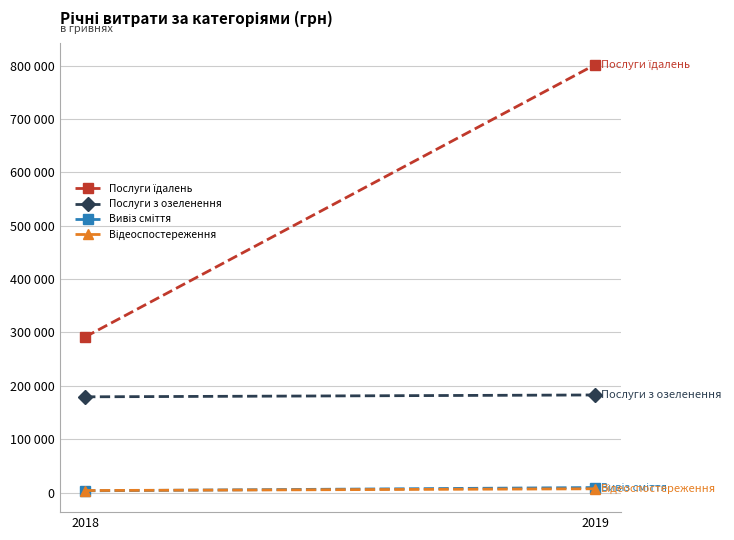

What is the total value across all series at 2018?

477771.8